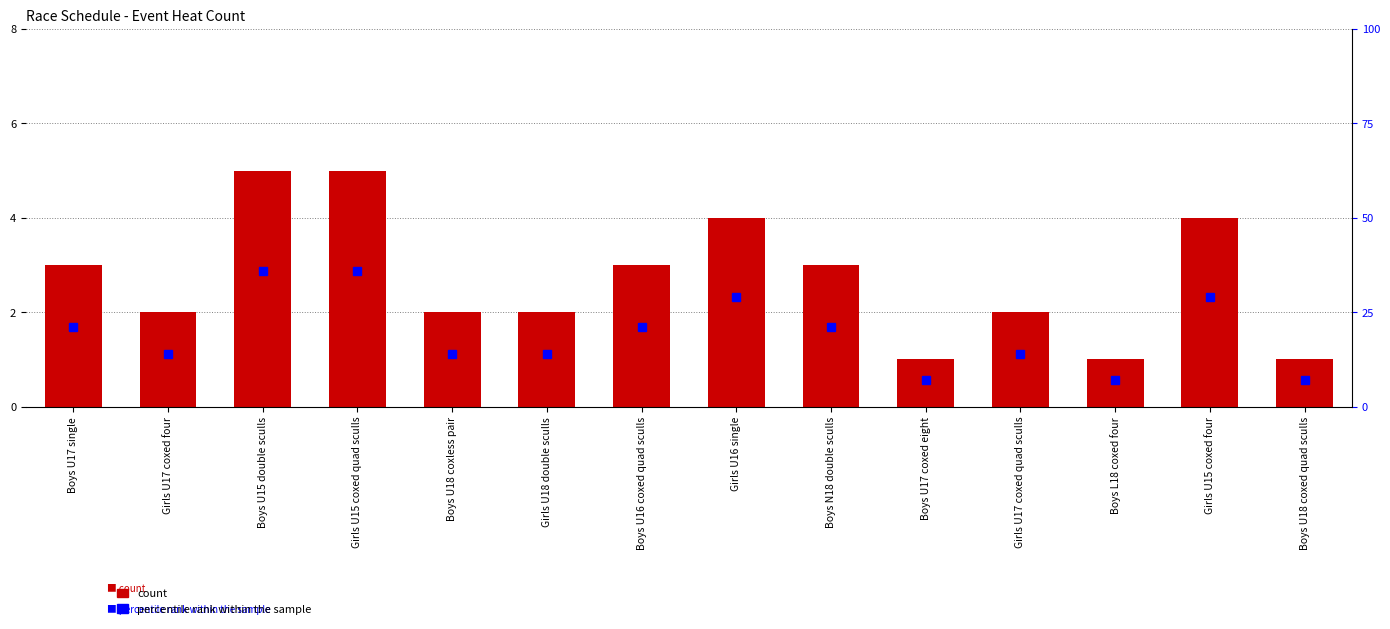

Reading left to right, what are all the values shown in this chart?

count: 3	2	5	5	2	2	3	4	3	1	2	1	4	1
percentile rank within the sample: 21	14	36	36	14	14	21	29	21	7	14	7	29	7